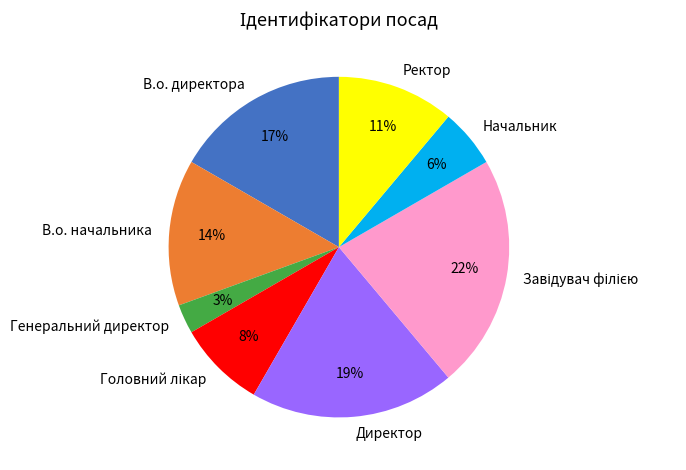

To the nearest percent, what percentage of the pie is Директор?

19%